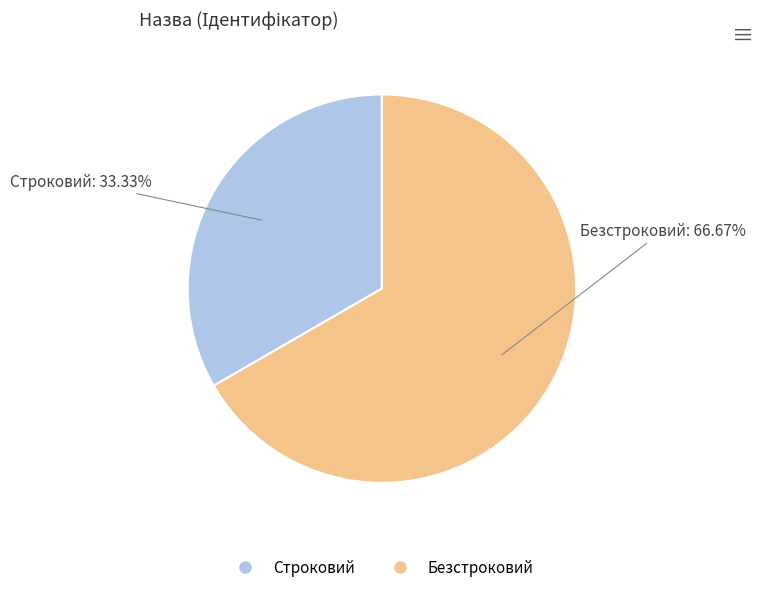

Is there any slice that represents more than half of the pie?

Yes